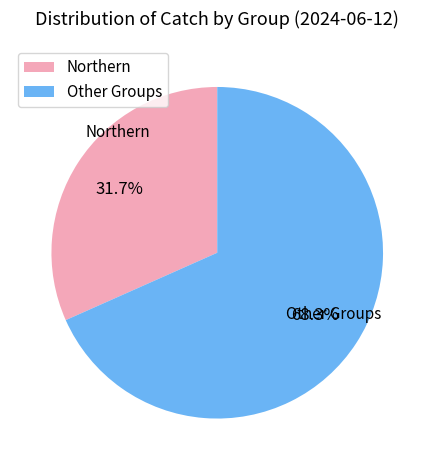

Rank the categories by value from highest to lowest.

Other Groups, Northern